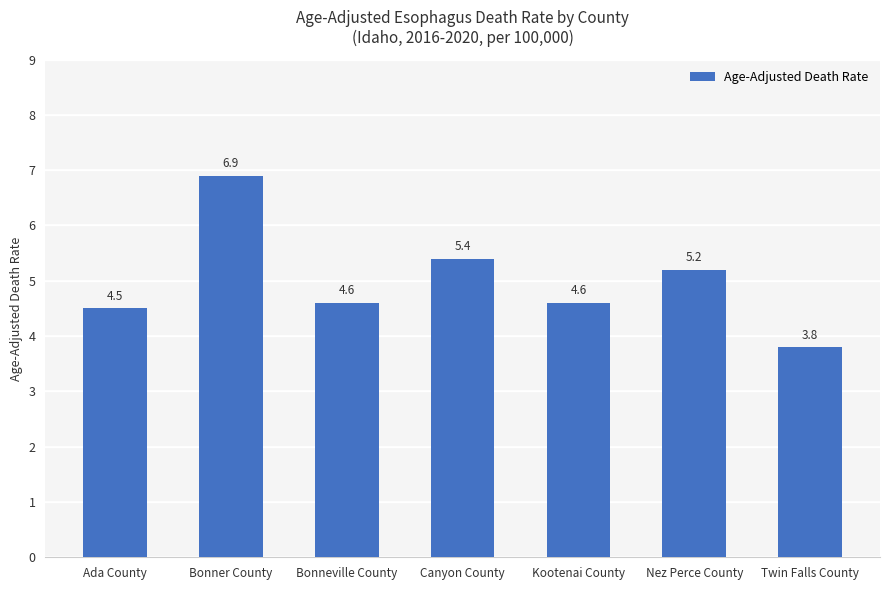

True or false: the data shows 2.5 at Bonneville County.

False